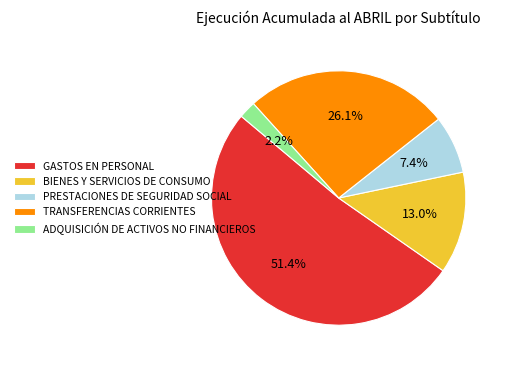

Count the number of slices in the pie.

5